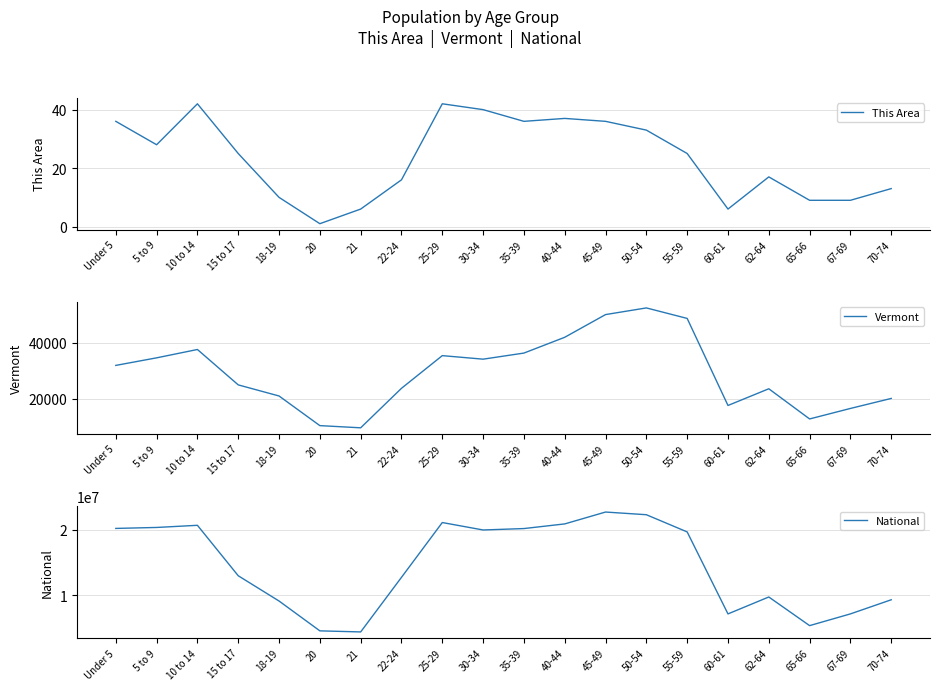

How many lines are shown in the chart?

3